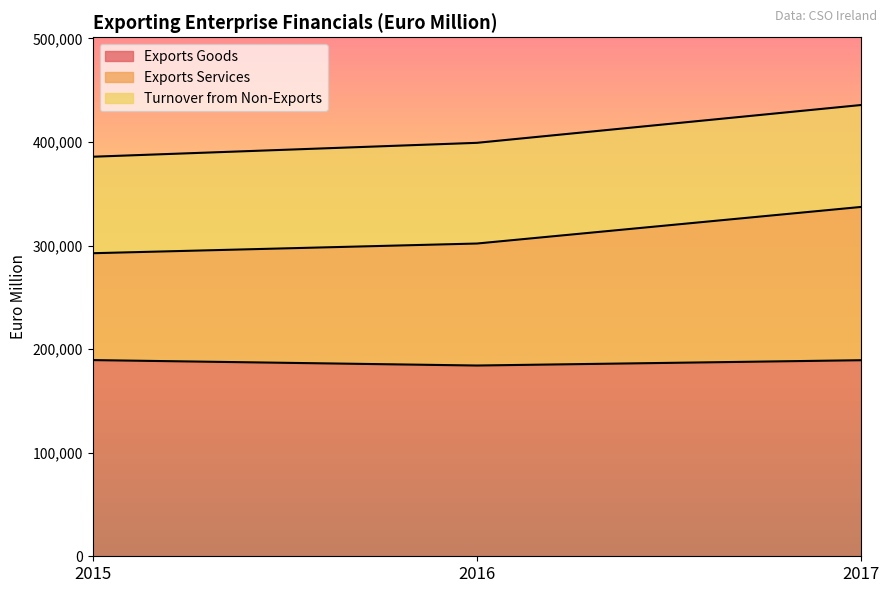

What is the lowest value of the Exports Goods series?

184173